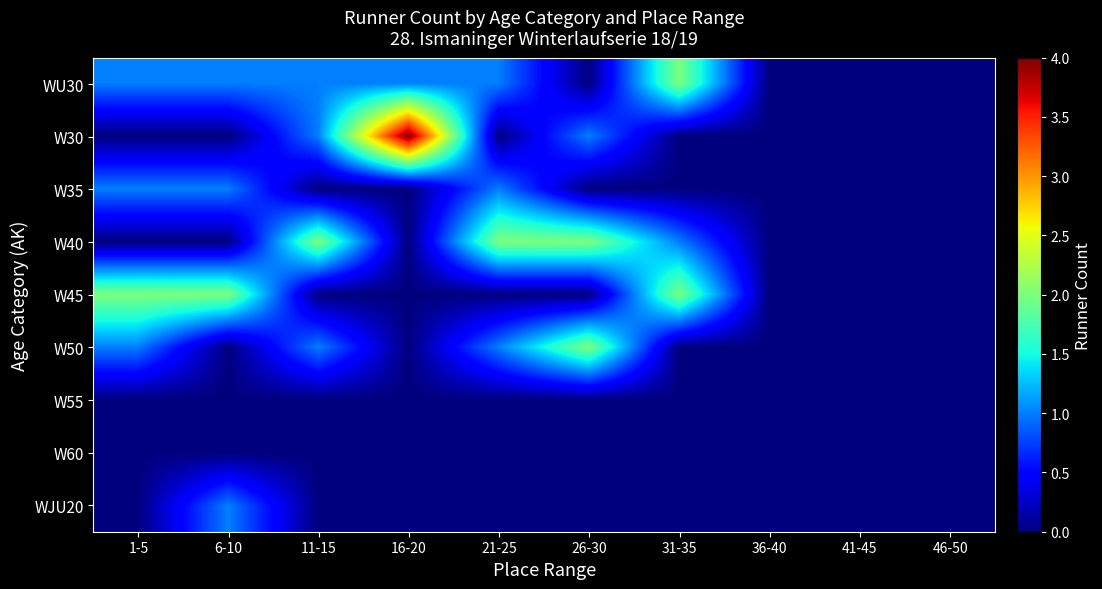

At how many categories does at least one series exceed 1?

7